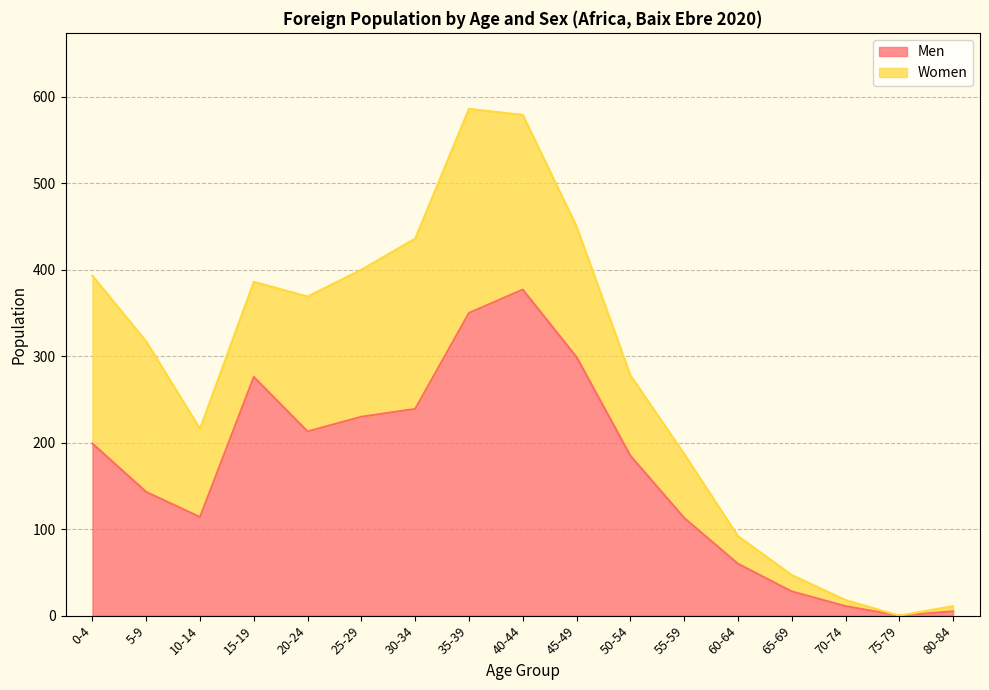

Reading left to right, list all the values displayed in this chart.

0-4=199	5-9=143	10-14=114	15-19=276	20-24=213	25-29=230	30-34=239	35-39=350	40-44=377	45-49=299	50-54=185	55-59=113	60-64=60	65-69=28	70-74=11	75-79=0	80-84=5